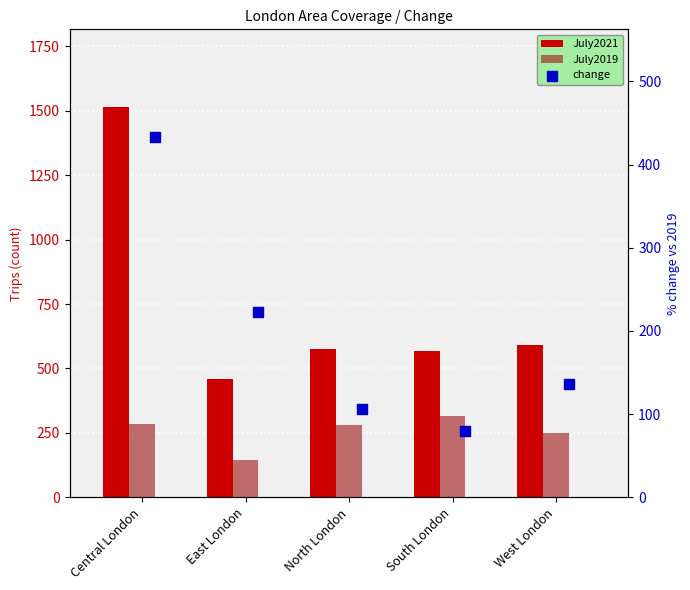

At how many categories does at least one series exceed 461?

4